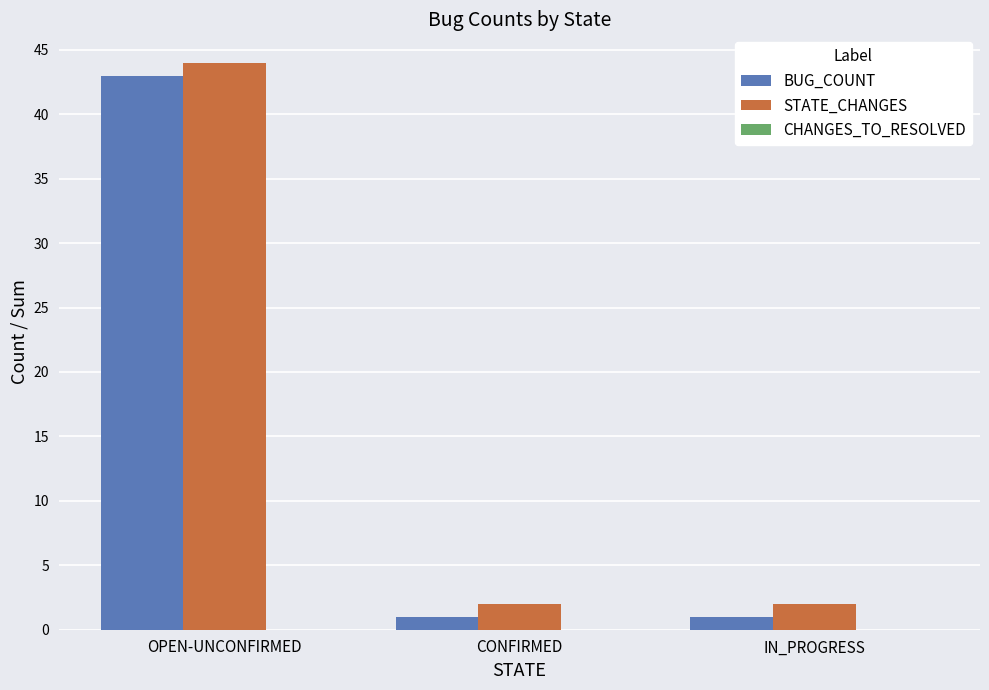

Which category has the highest value in the STATE_CHANGES series?

OPEN-UNCONFIRMED